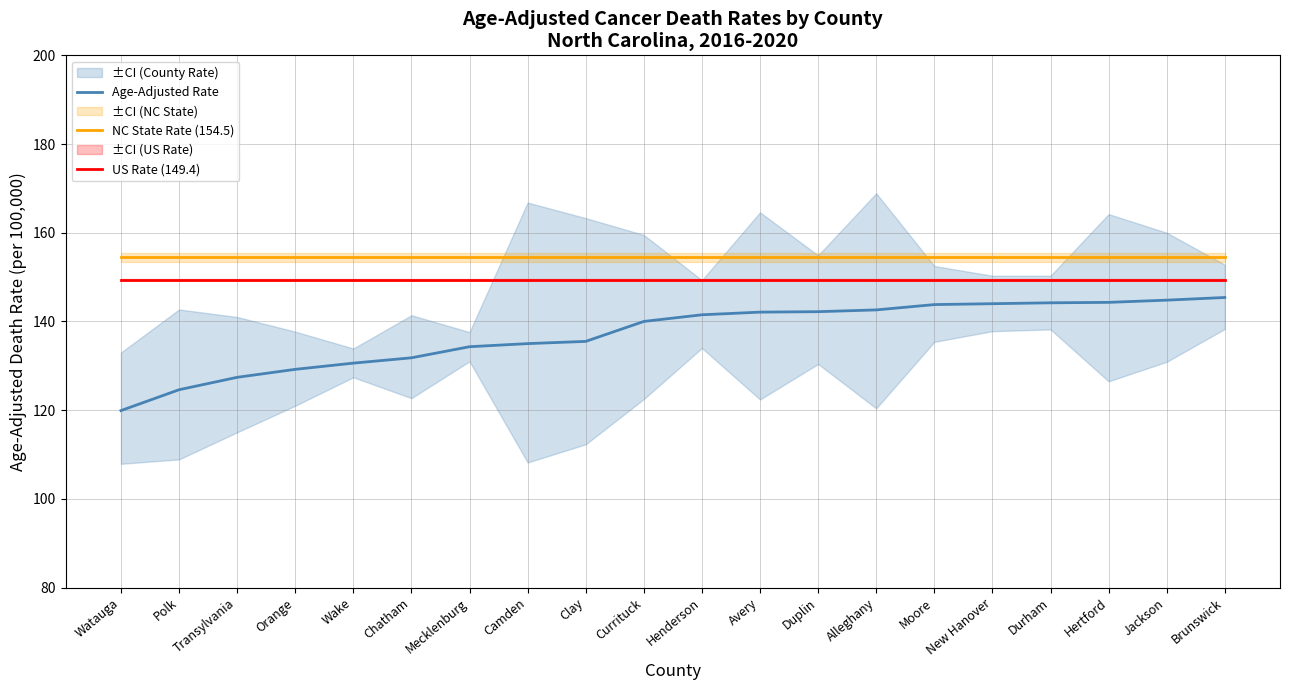

True or false: NC State Rate (154.5) has a value of 154.5 at Wake.

True